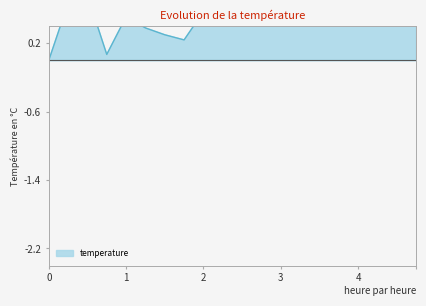

Where is the data nearest to the value 2?

10:40